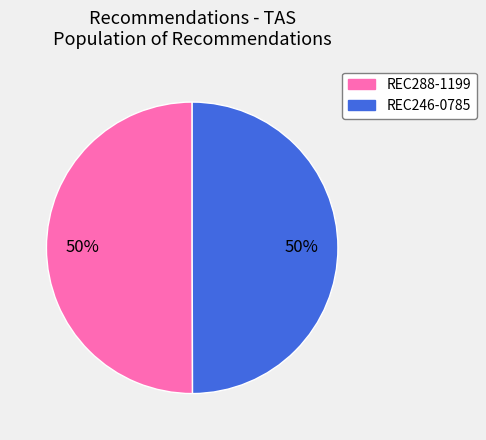

How many slices are in this pie chart?

2